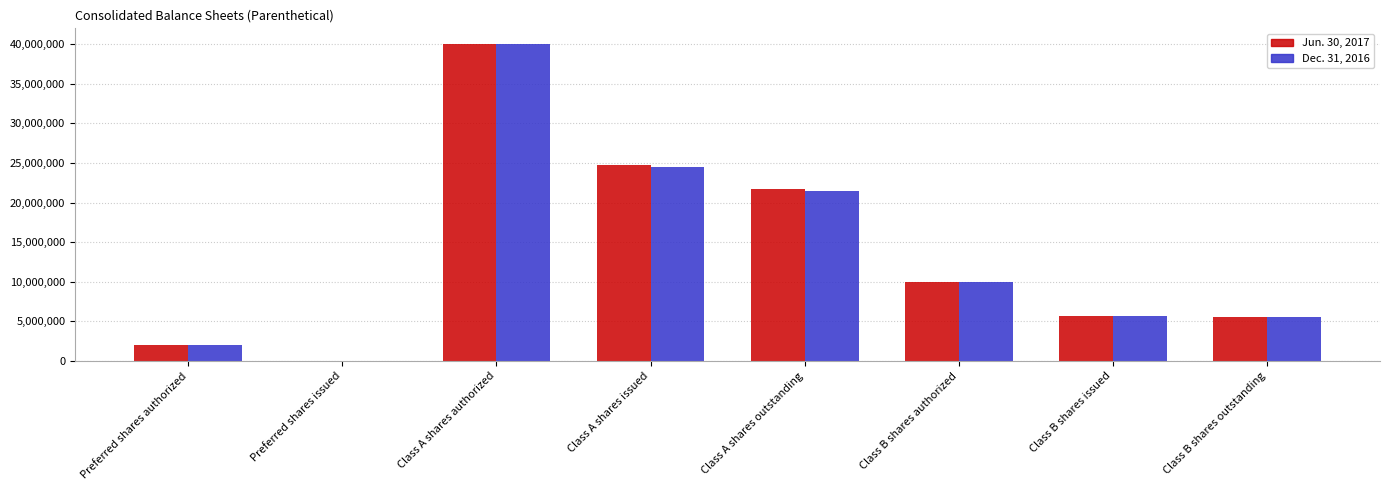

Are the bars grouped side by side (vs. stacked)?

Yes